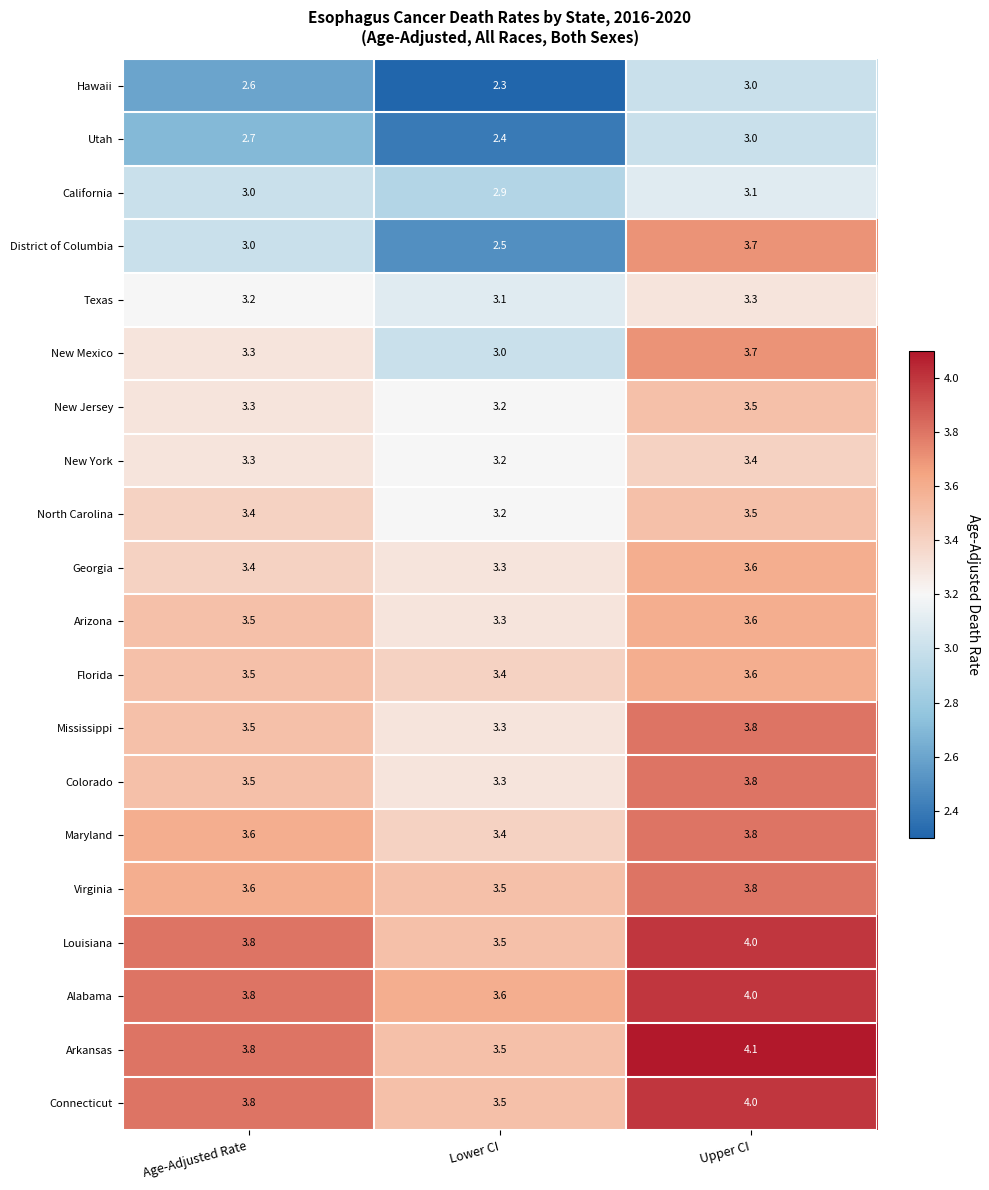

What is the total value across all series at Age-Adjusted Rate?

67.6